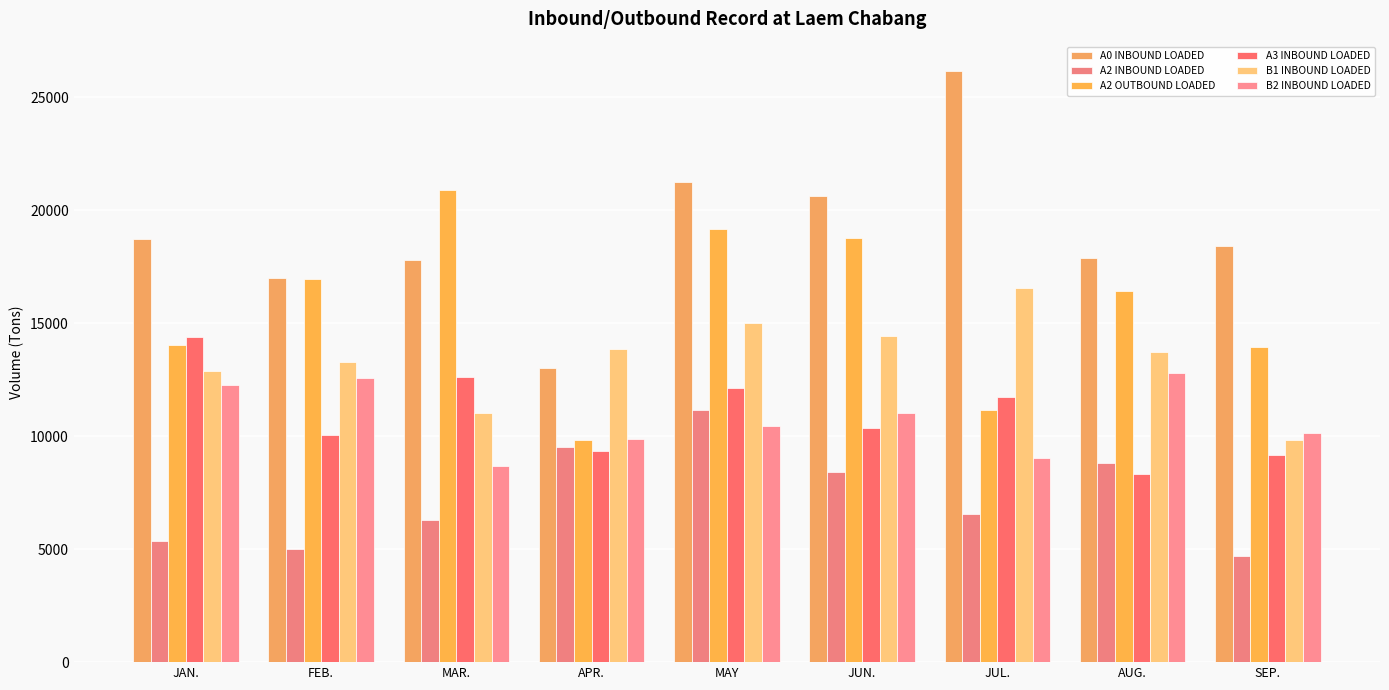

What is the sum of all B1 INBOUND LOADED values?

120508.0